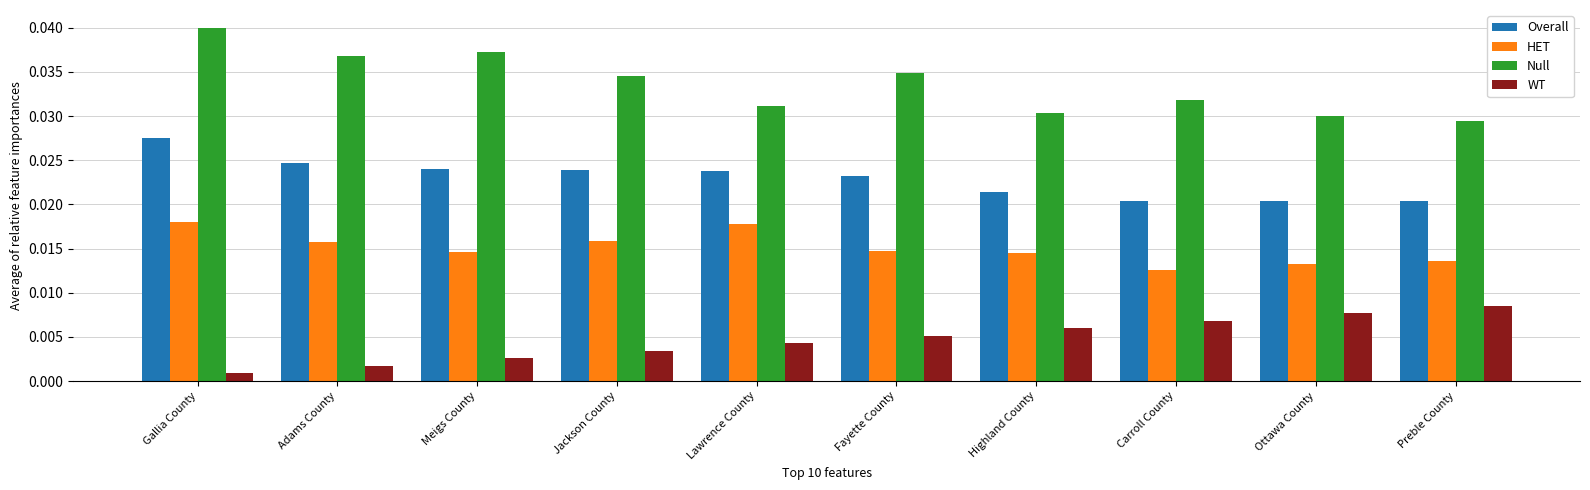

What are all the series names shown in the legend?

Overall, HET, Null, WT